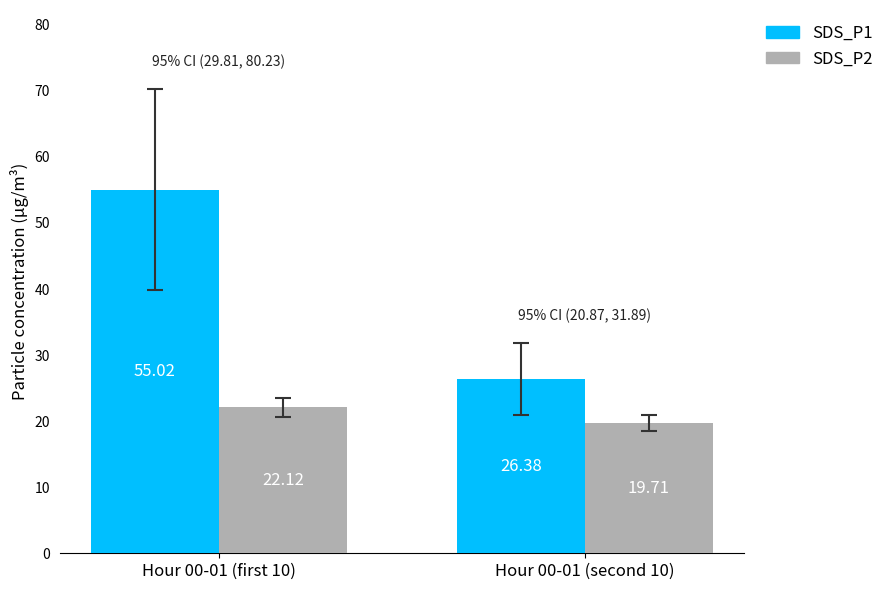

The SDS_P1 series shows 14.0 at Hour 00-01 (second 10). True or false?

False